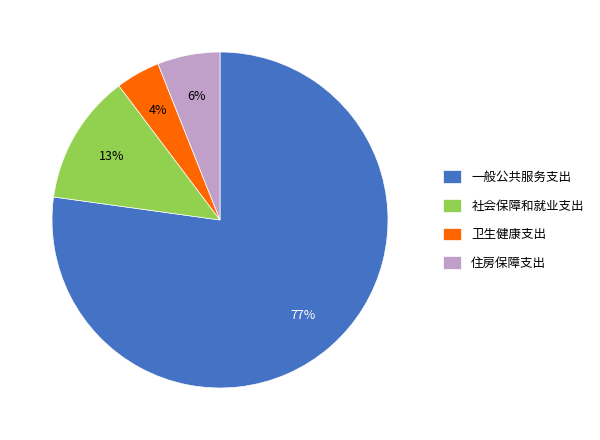

Which slice is the largest?

一般公共服务支出